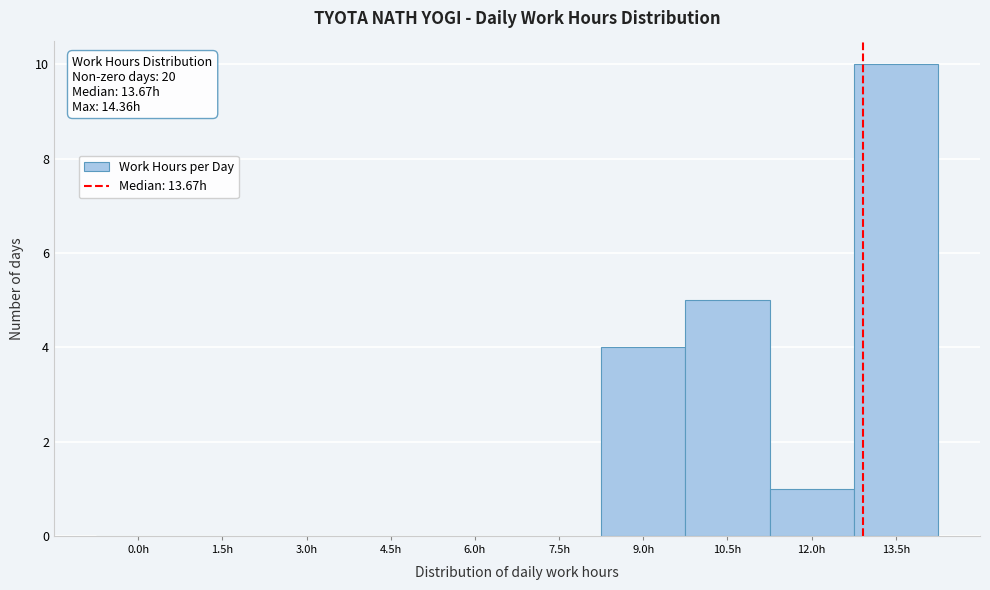

Reading left to right, list all the values displayed in this chart.

0.0h=0	1.5h=0	3.0h=0	4.5h=0	6.0h=0	7.5h=0	9.0h=4	10.5h=5	12.0h=1	13.5h=10